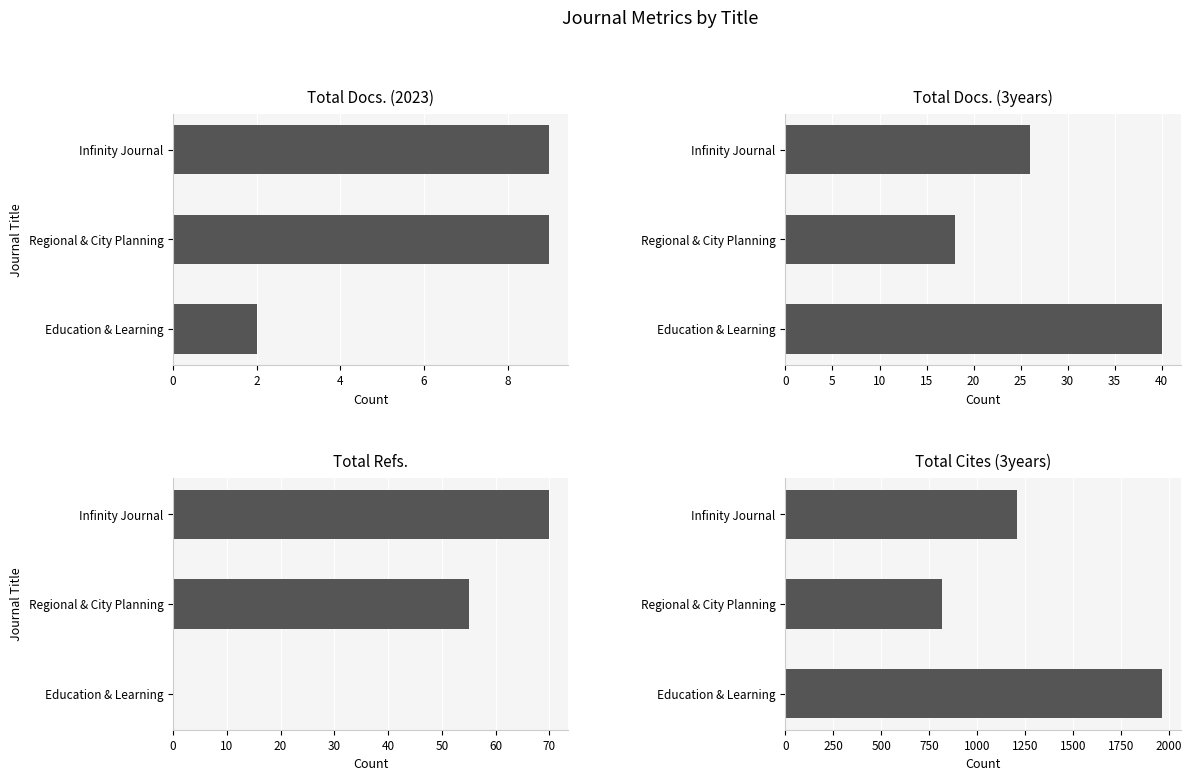

The value of Total Cites (3years) at Regional & City Planning is 1234. True or false?

False